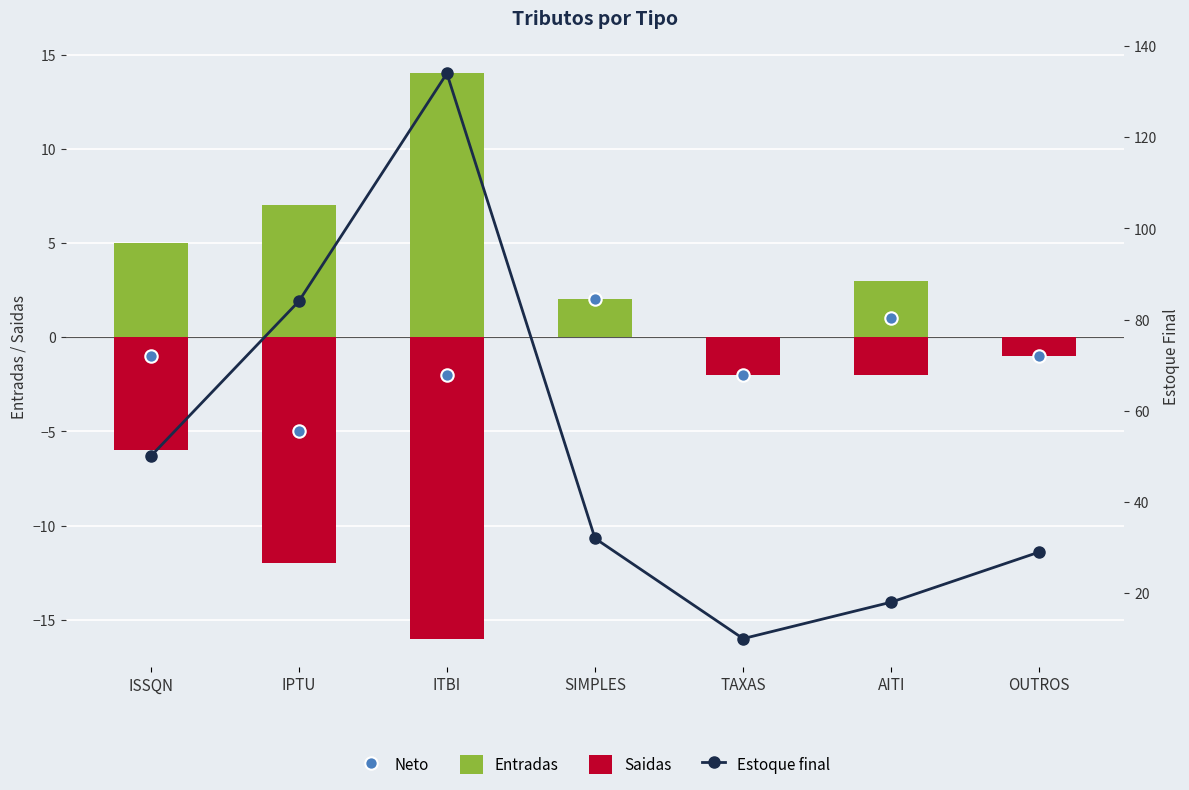

Which series contains the lowest Y value?

Saidas